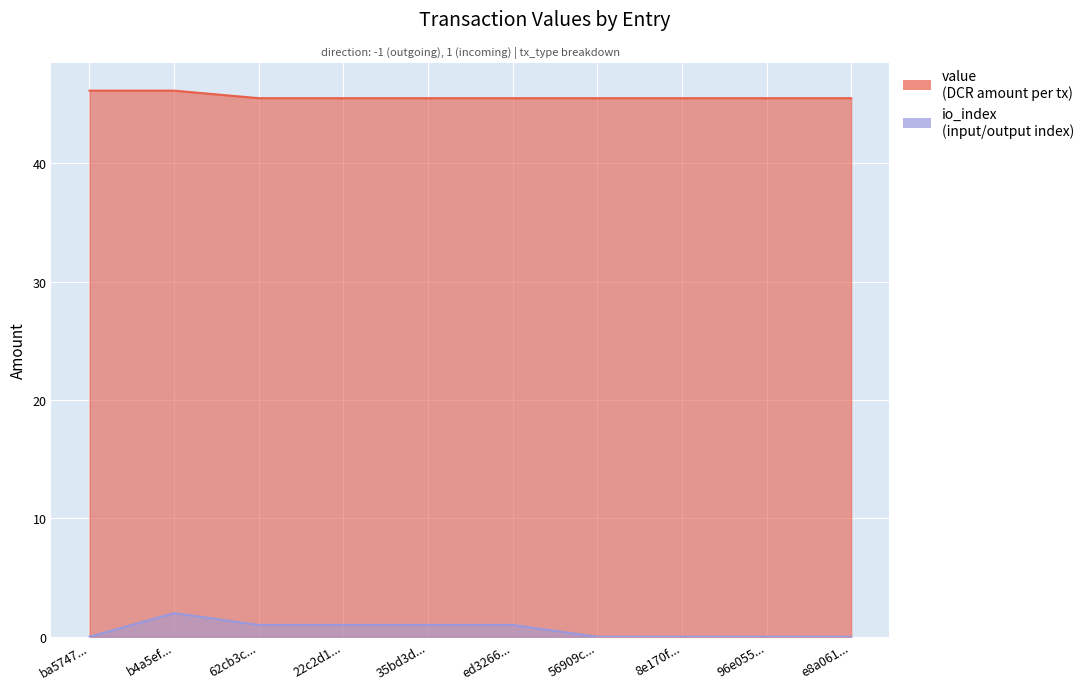

True or false: value and io_index intersect in this chart.

False